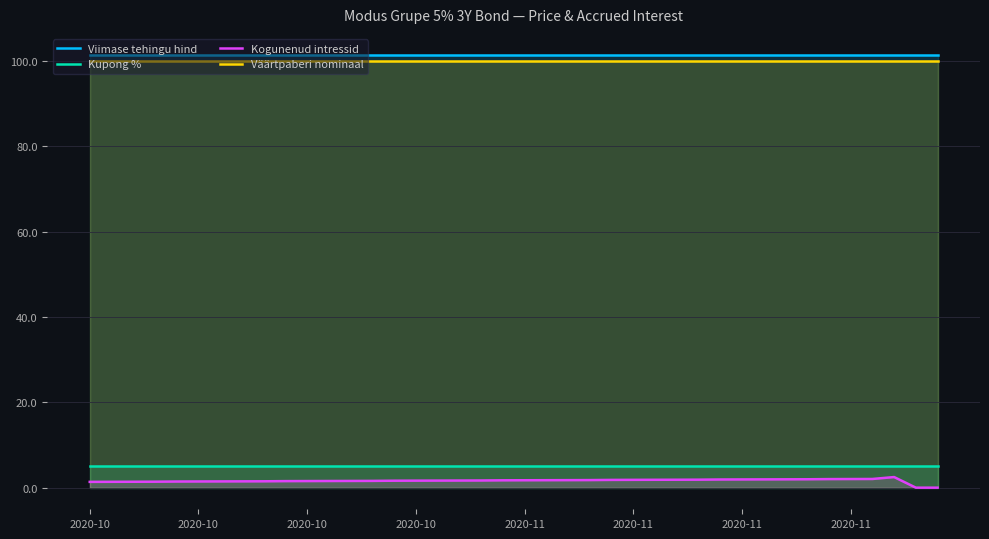

True or false: Väärtpaberi nominaal and Kupong % intersect in this chart.

False